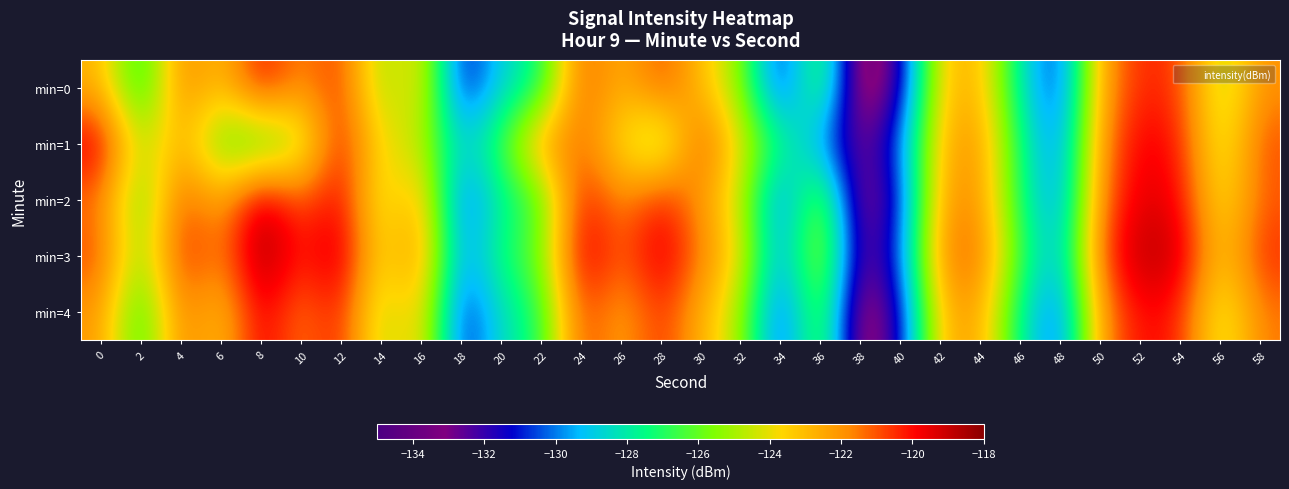

Which has a higher value, 12 or 46?

12